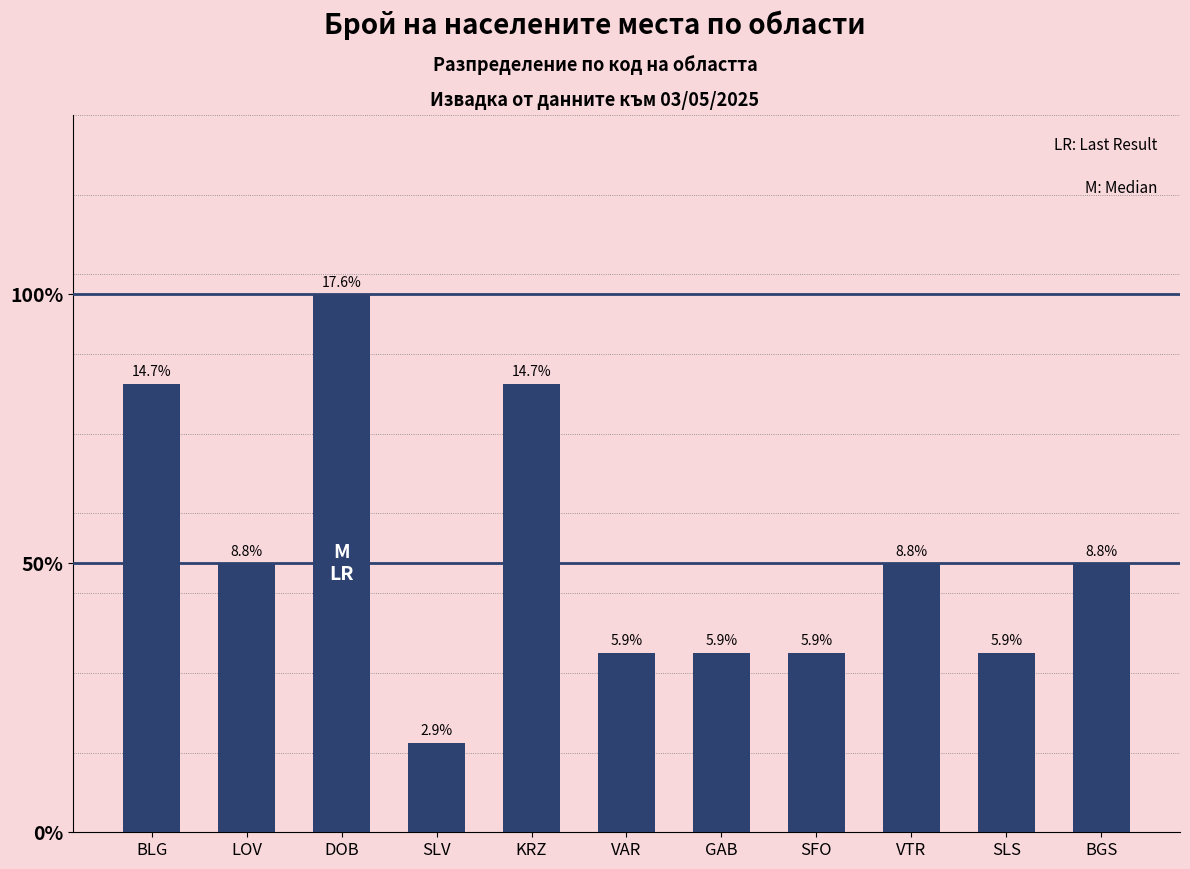

True or false: the data shows 10 at DOB.

False